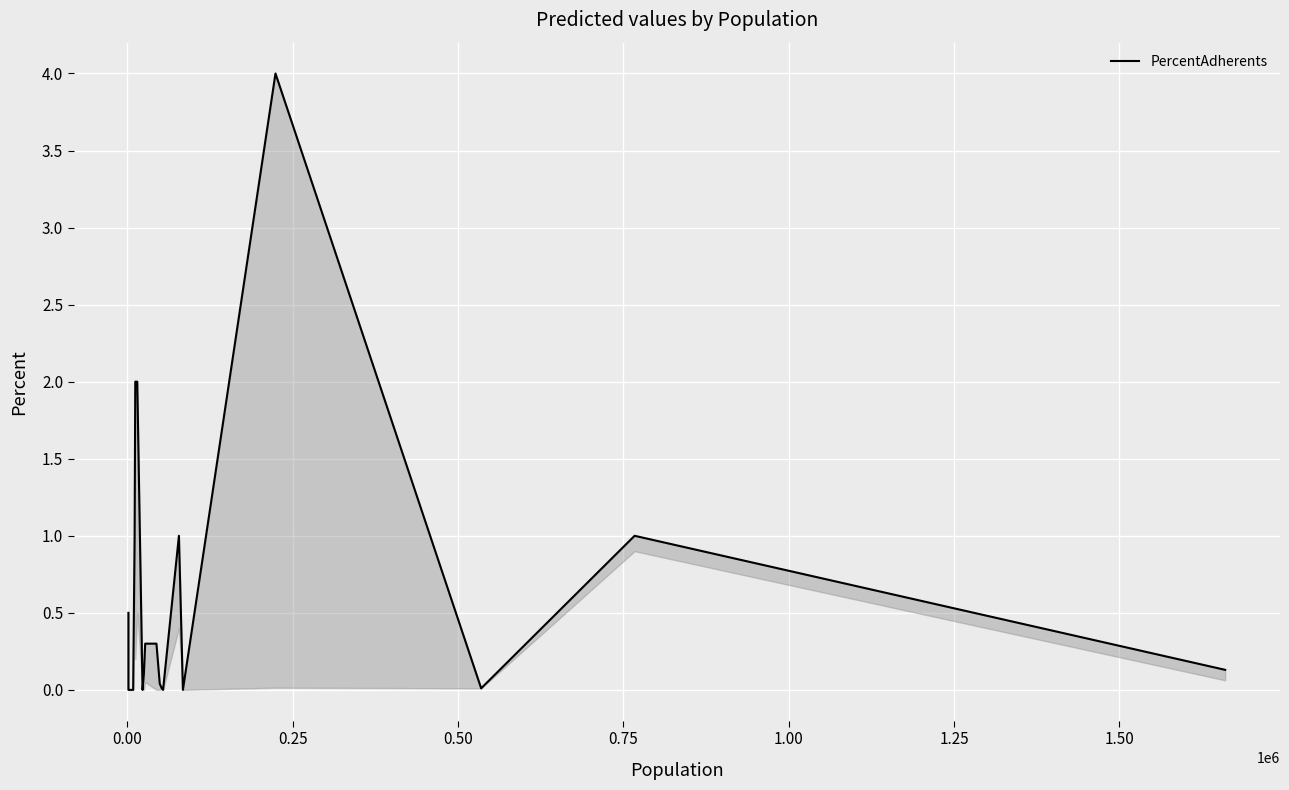

Is this an area chart (filled region under the line)?

No